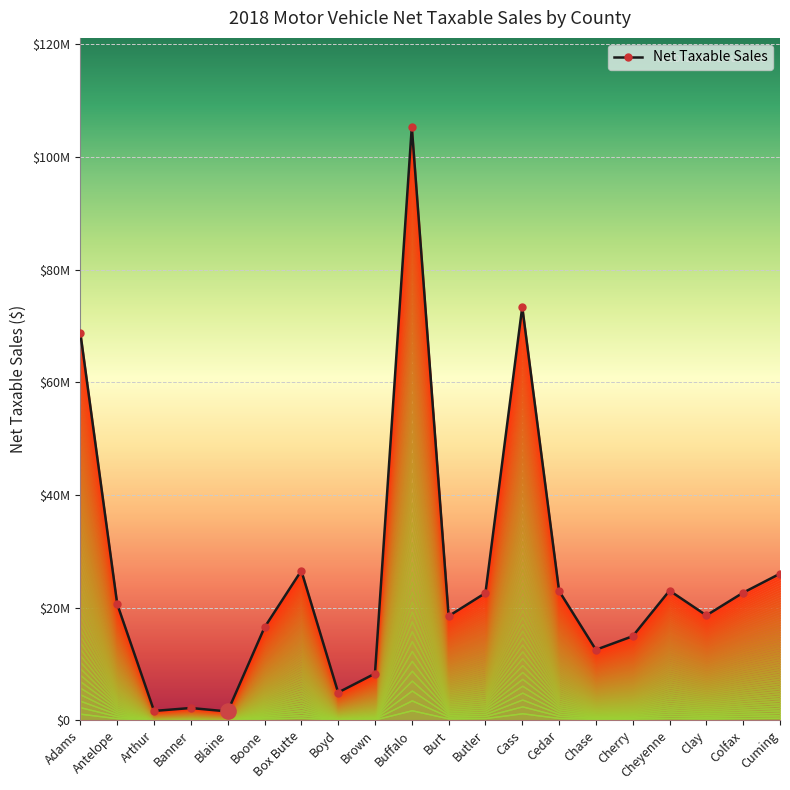

What is the ratio of the value at Boyd to the value at Burt?

0.3